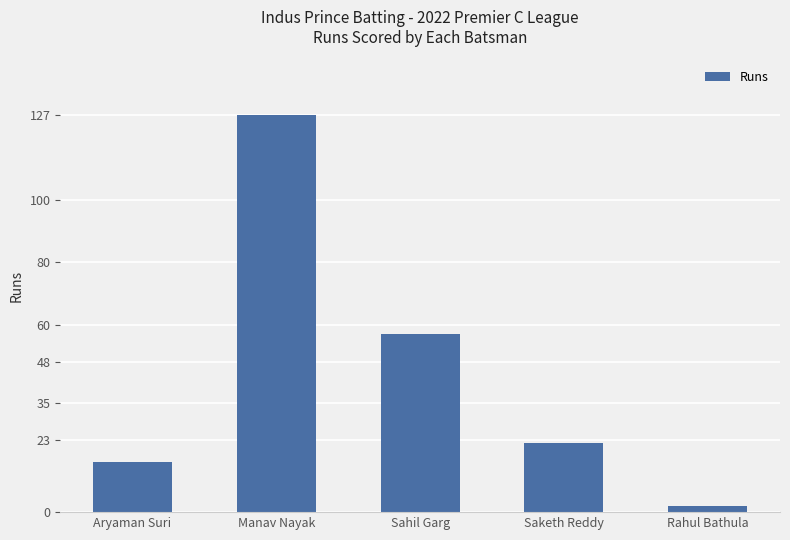

Rank the categories by value from highest to lowest.

Manav Nayak, Sahil Garg, Saketh Reddy, Aryaman Suri, Rahul Bathula